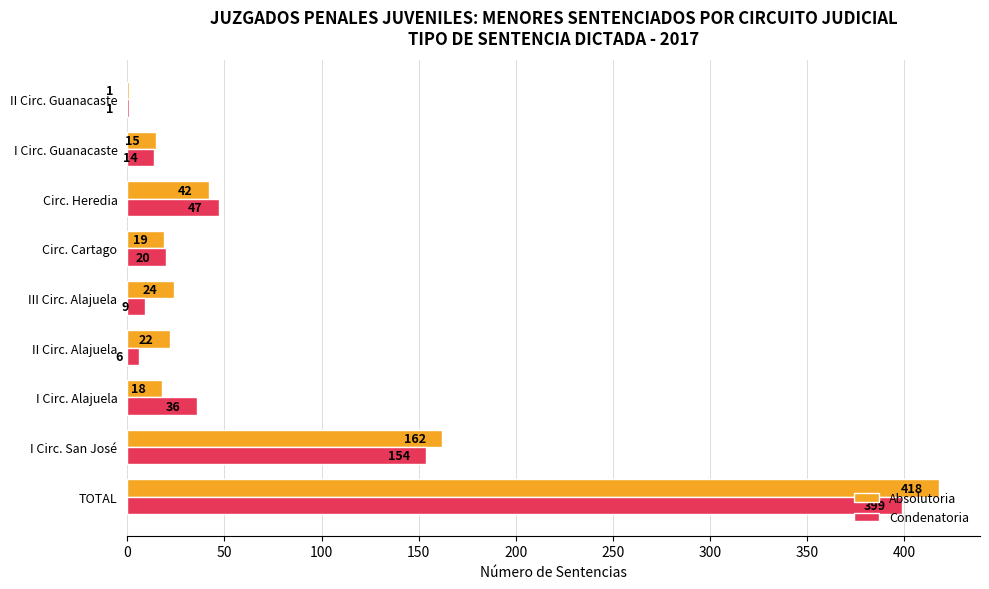

What value does the Absolutoria series have at I Circ. San José, to the nearest 5?

160